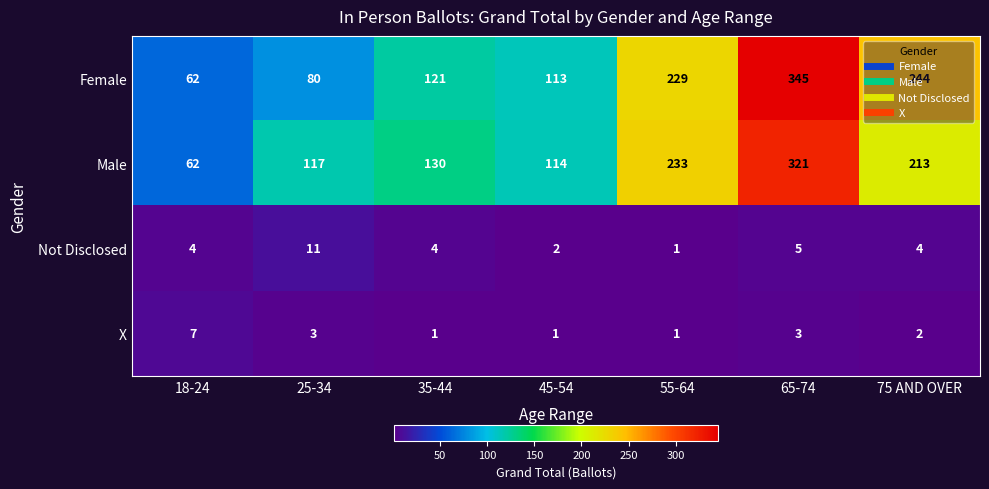

Is it true that Not Disclosed equals 1 at 45-54?

False